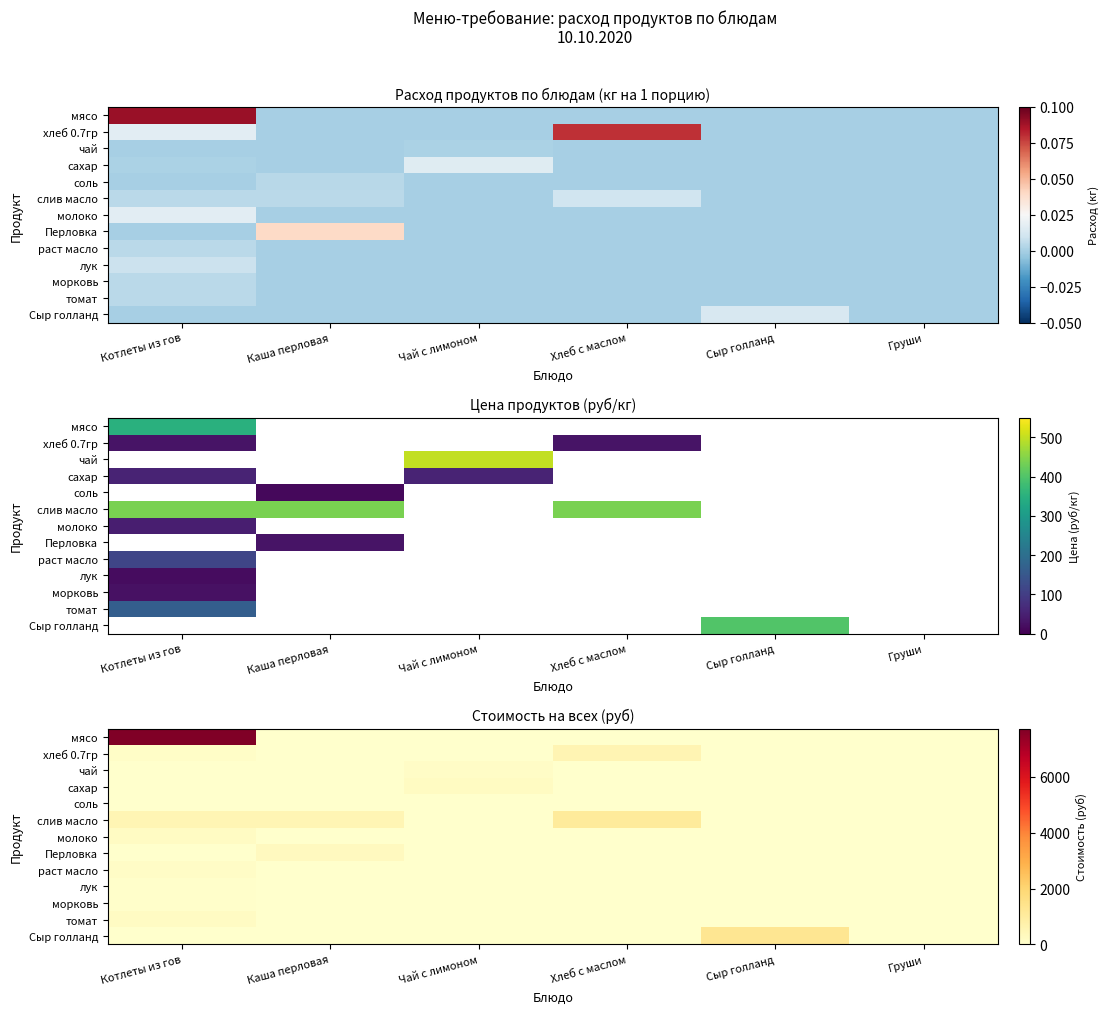

At which label does мясо reach its peak?

Котлеты из гов